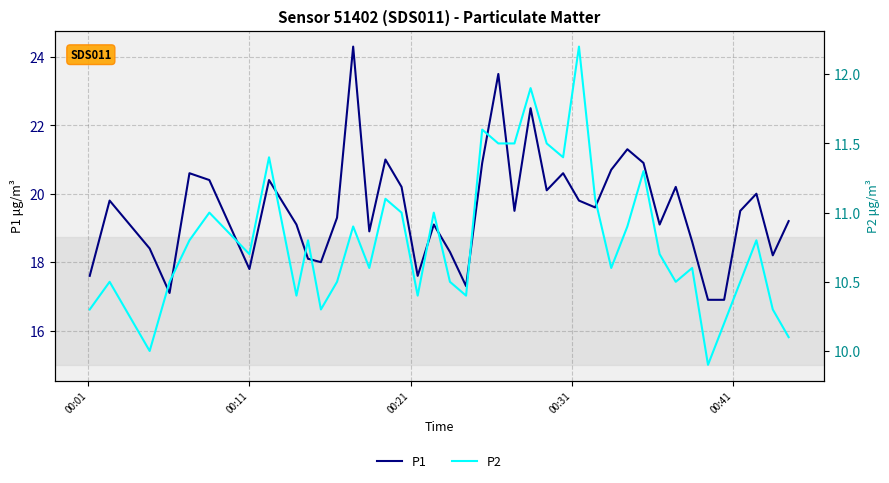

What is the lowest value of the P1 series?

16.9